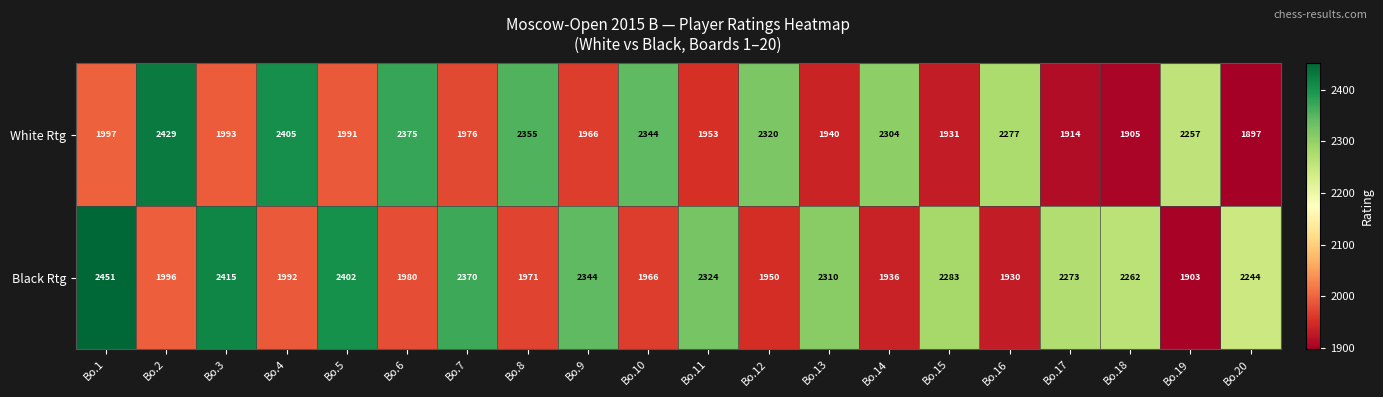

What is the difference between the White Rtg values at Bo.10 and Bo.18?

439